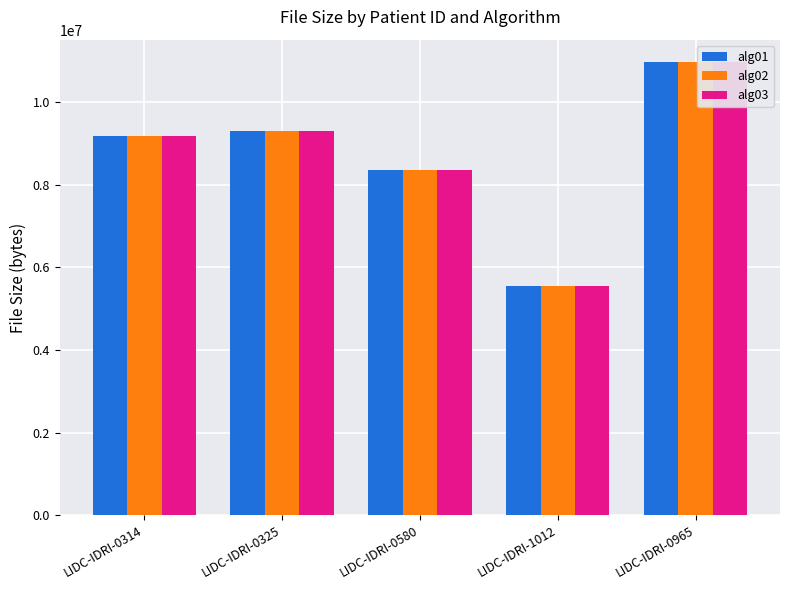

How many groups of bars are there?

5